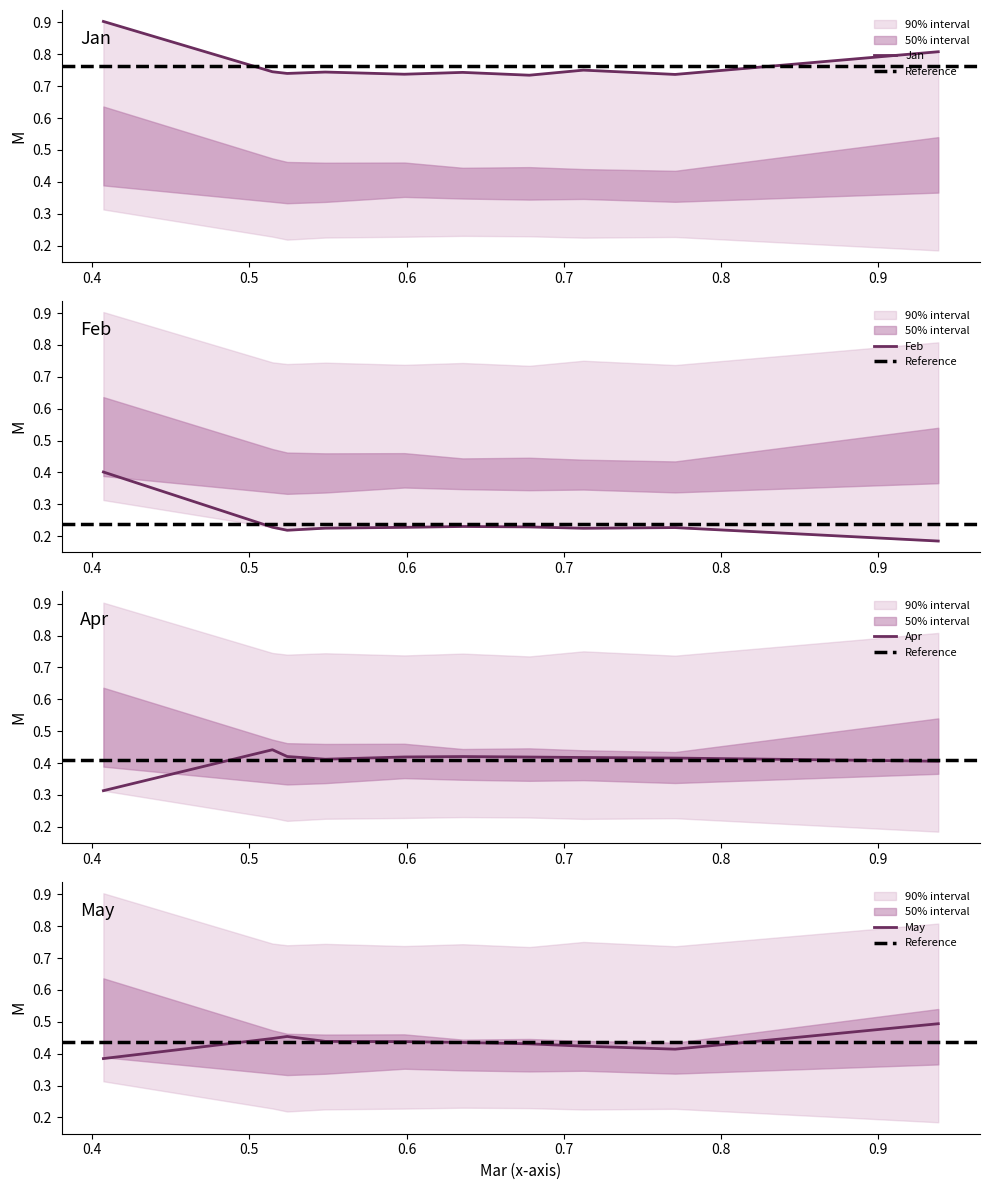

The value of Feb at pct15 is 0.2. True or false?

True